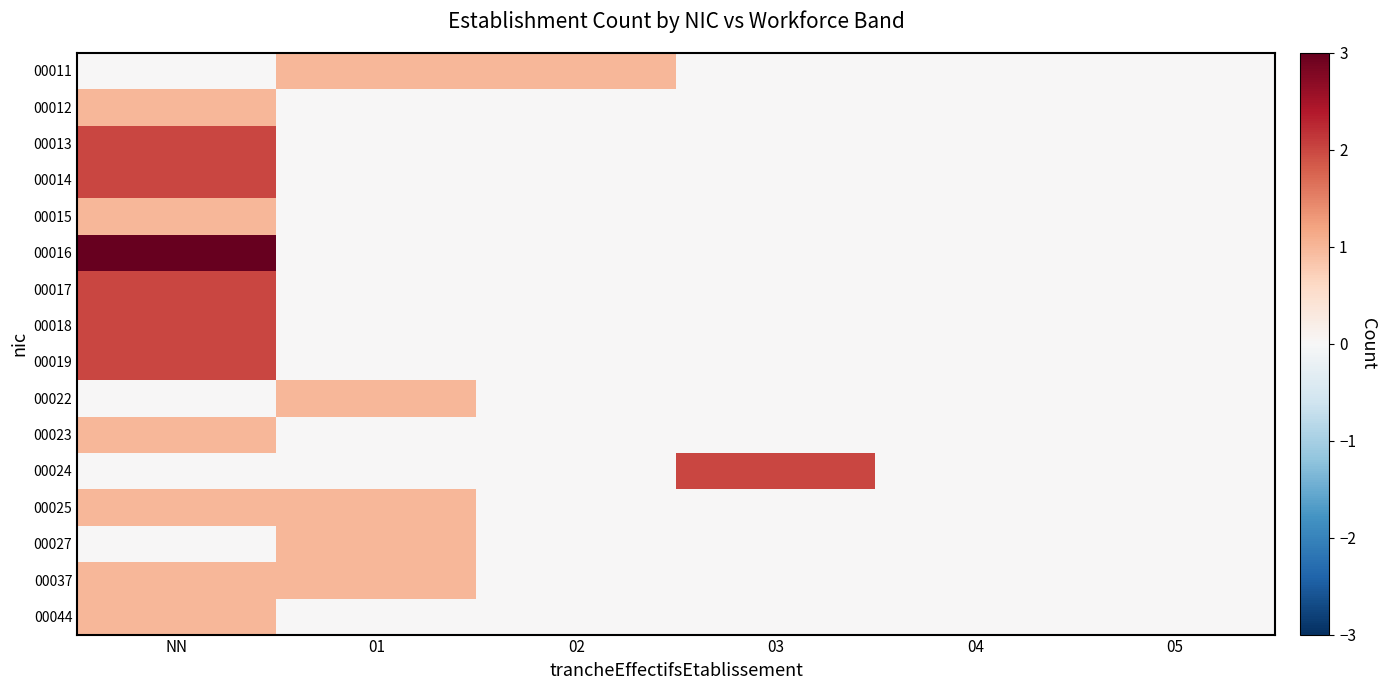

Which label corresponds to the largest value in the chart?

NN